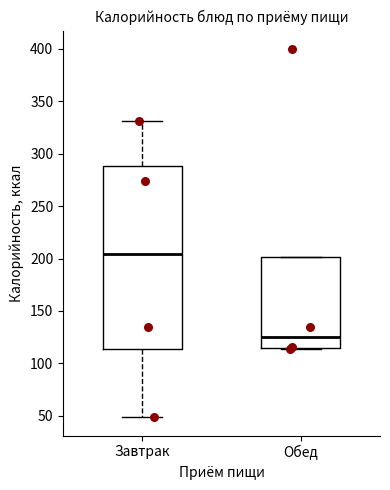

Comparing the boxes themselves (not the whiskers), which one is the tallest?

Завтрак